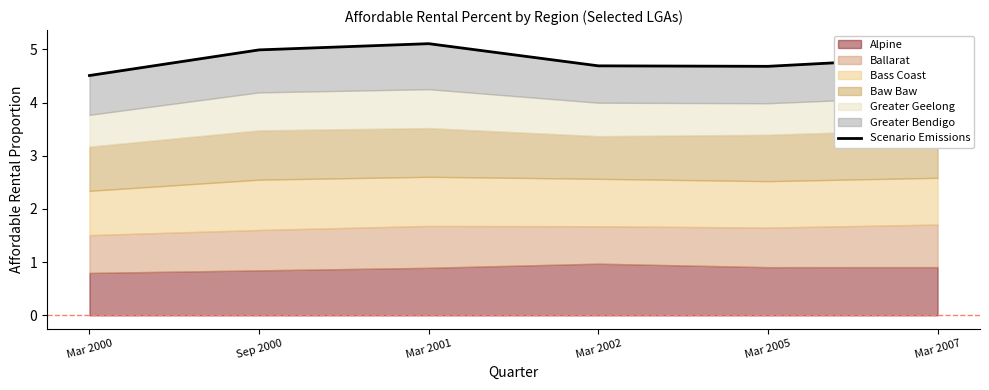

Between Sep 2000 and Mar 2005, which is larger?

Sep 2000